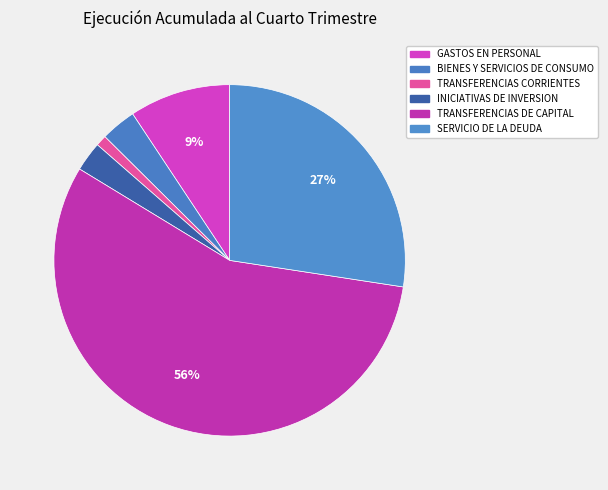

What is the smallest slice in the pie chart?

TRANSFERENCIAS CORRIENTES